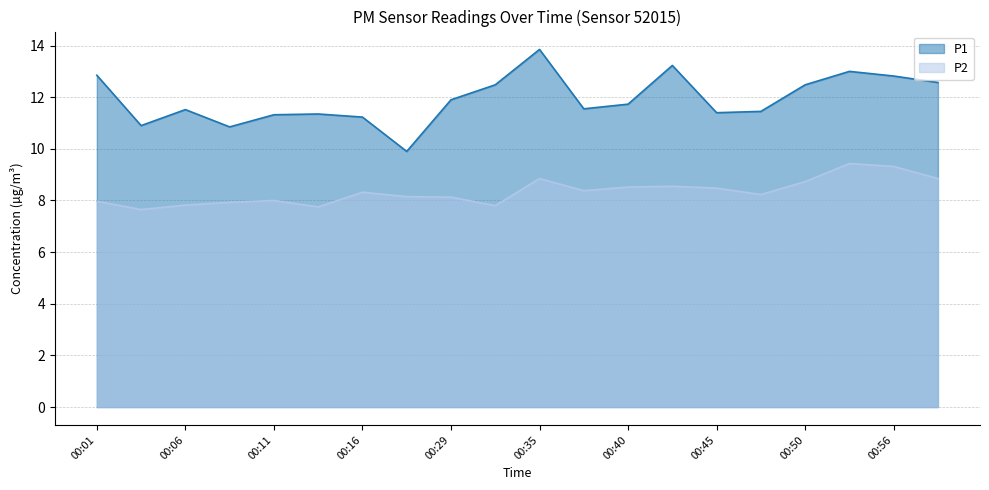

What is the sum of all P2 values?

166.9